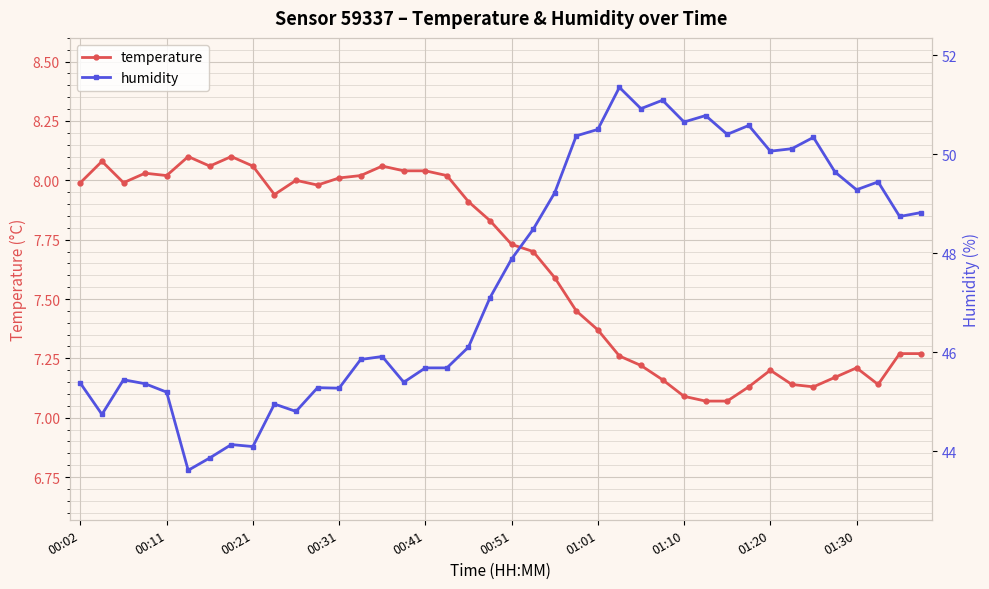

What is the total value across all series at 37?

56.6